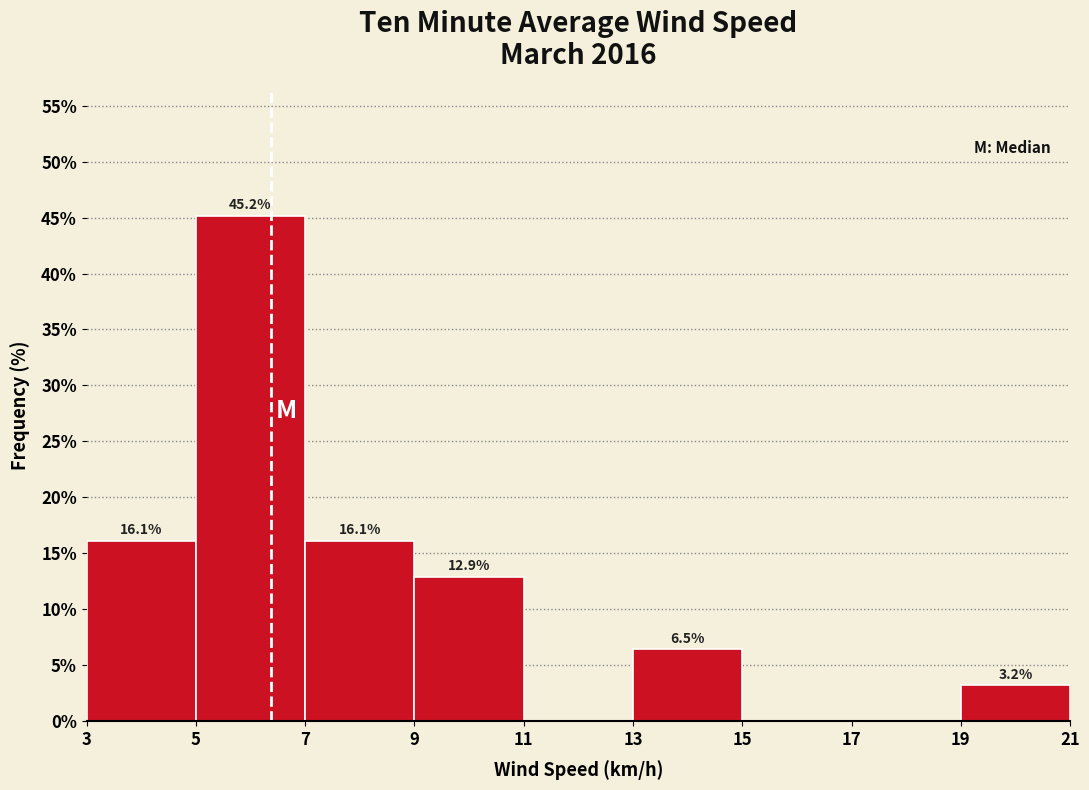

Over which range of the x-axis is the bar tallest?

5 to 7